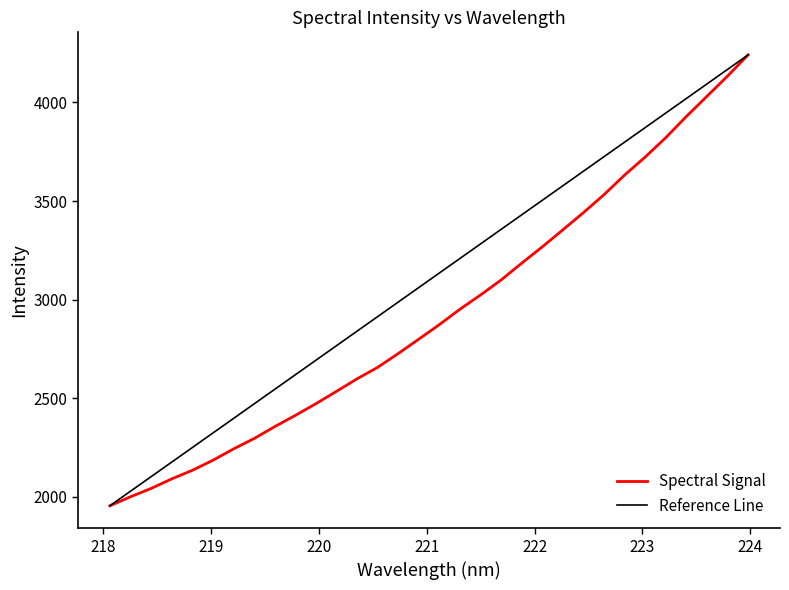

What is the label of the 28th point from the right?

218.8244